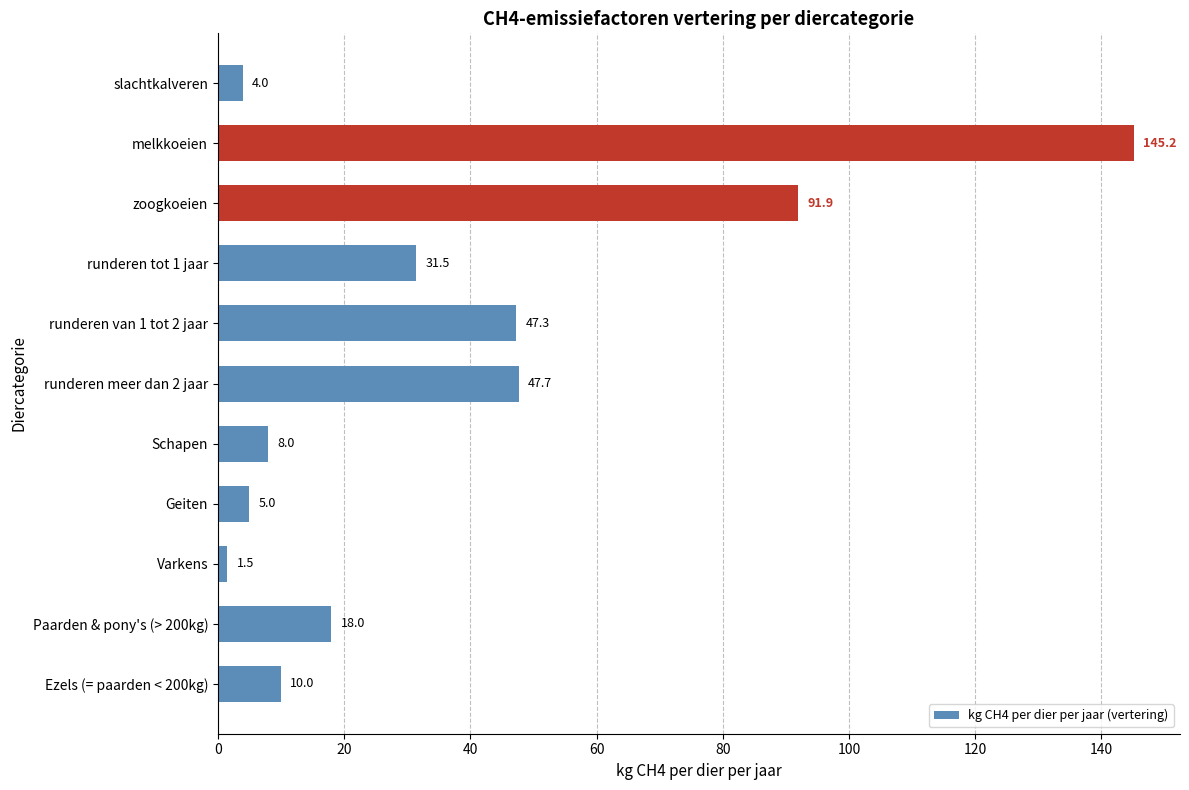

The value at Schapen is 14.1. True or false?

False